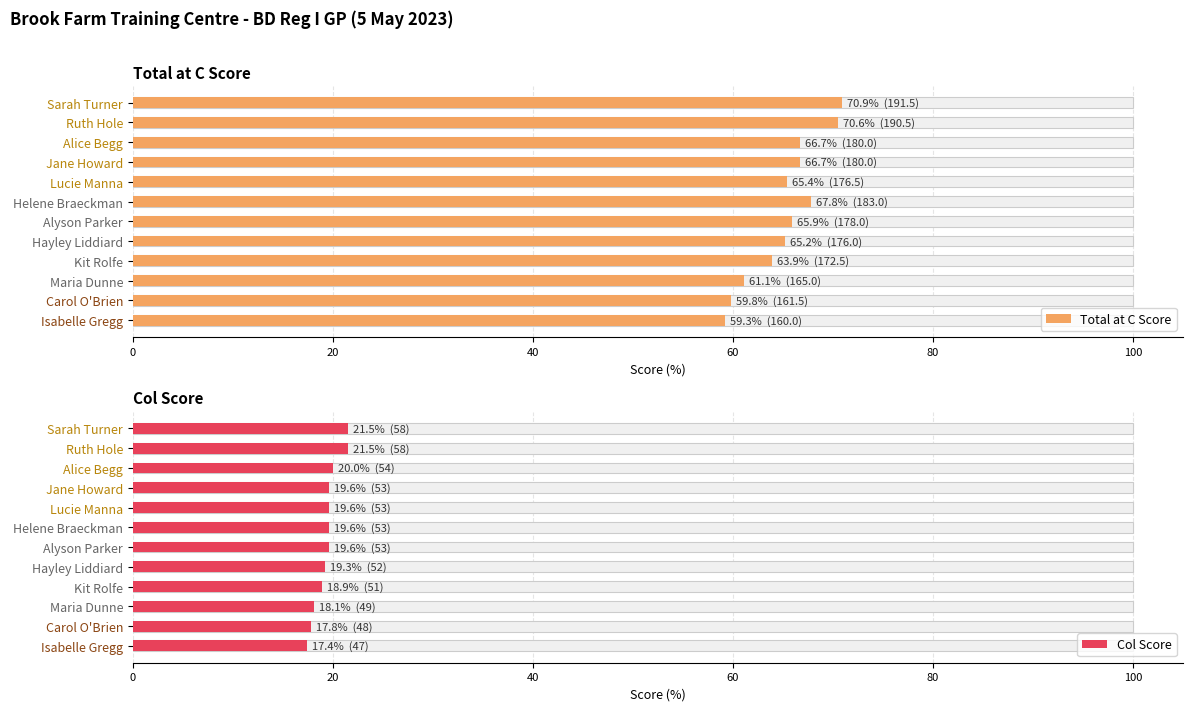

Which series has the widest spread of values?

Total at C Score